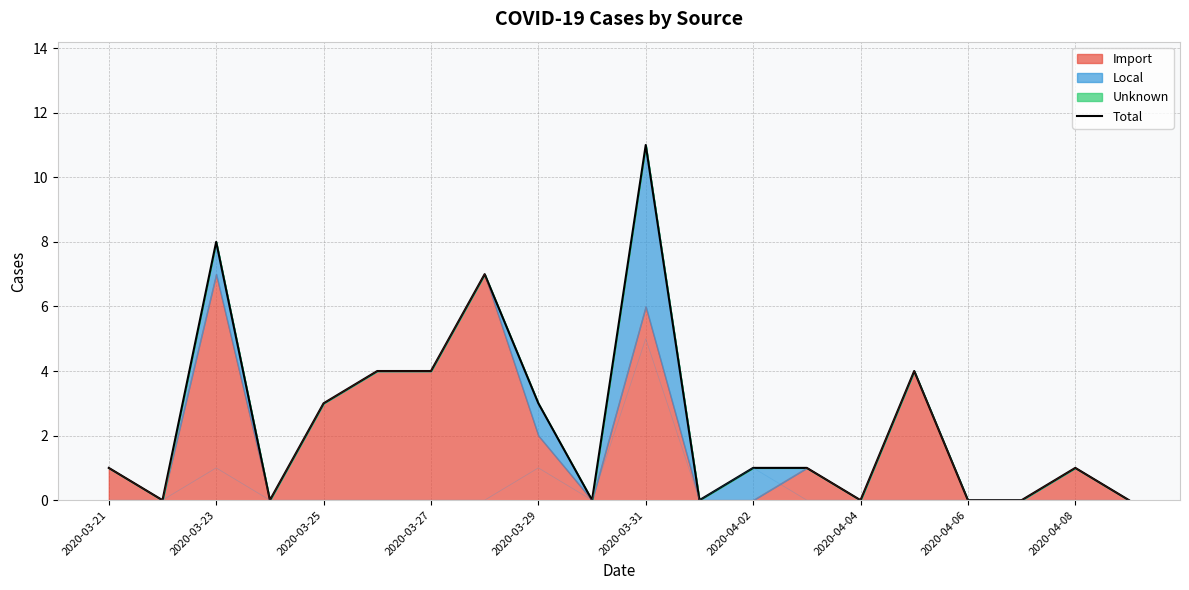

Is it true that Import equals 0 at 2020-04-06?

True